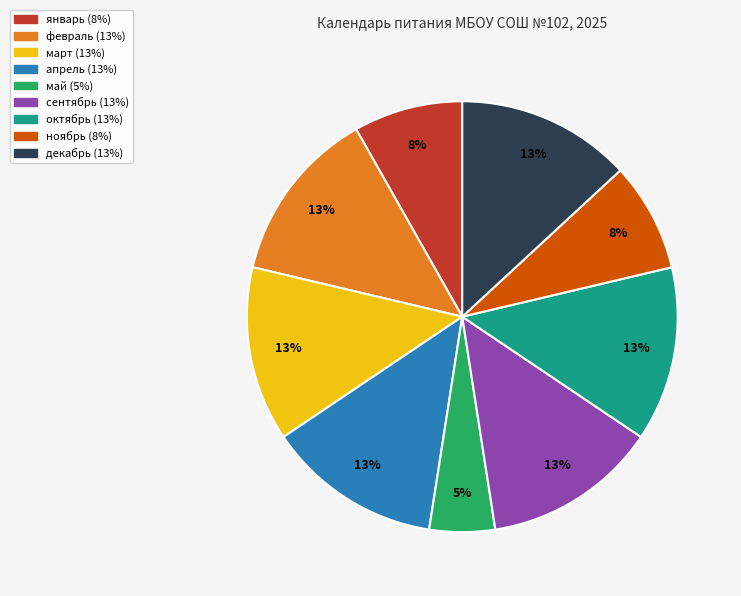

Do октябрь and январь together represent more than half of the pie?

No